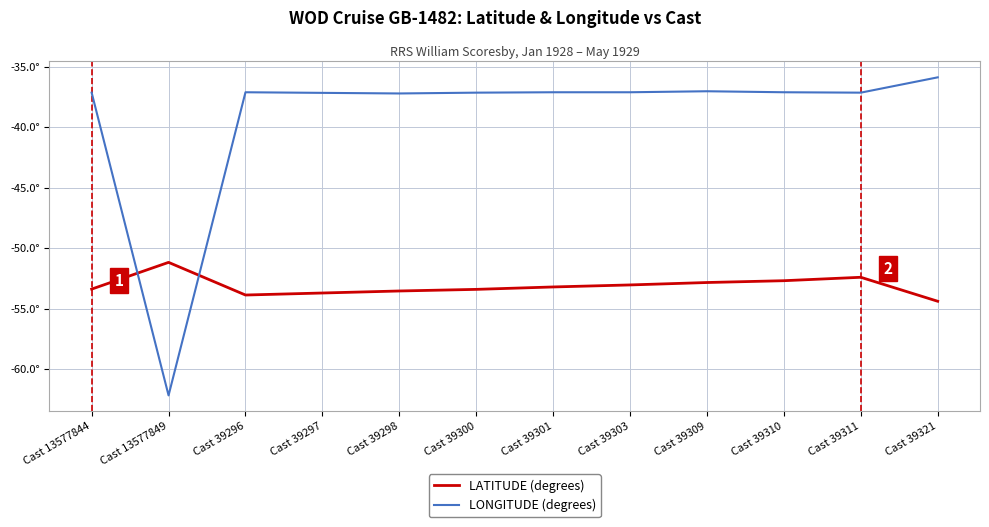

Does the chart display data point markers on the line(s)?

No